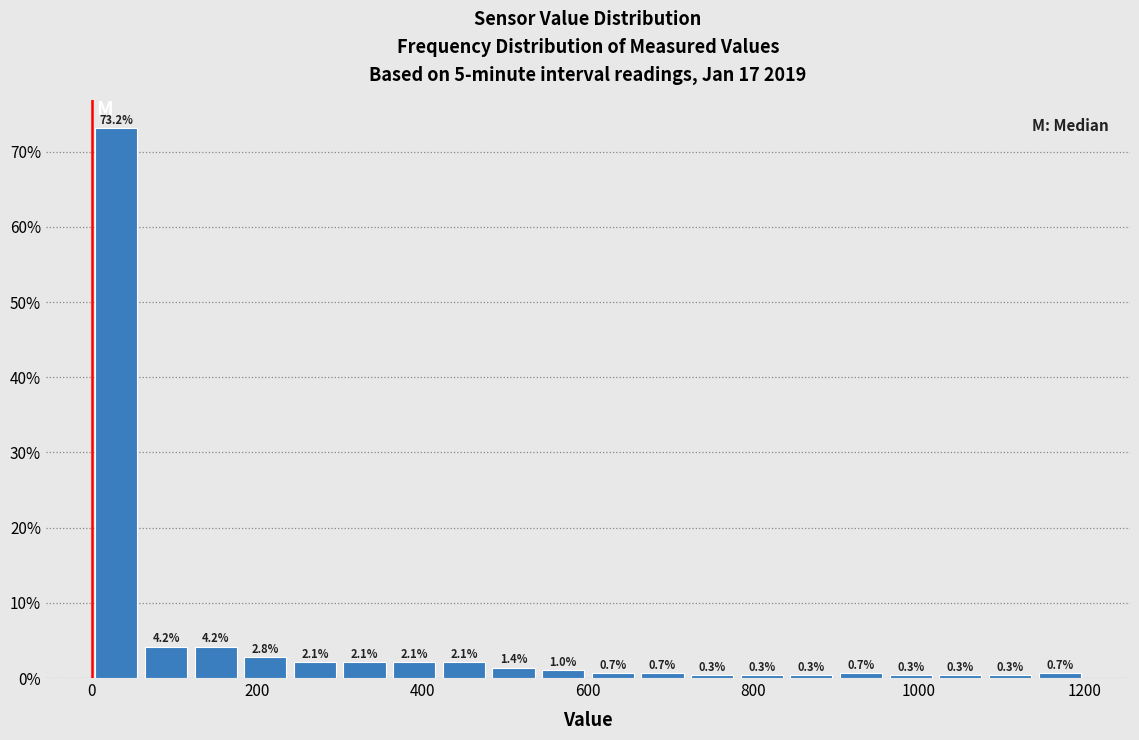

Read against the x-axis, roughly where is the centre of the tallest bar?

40